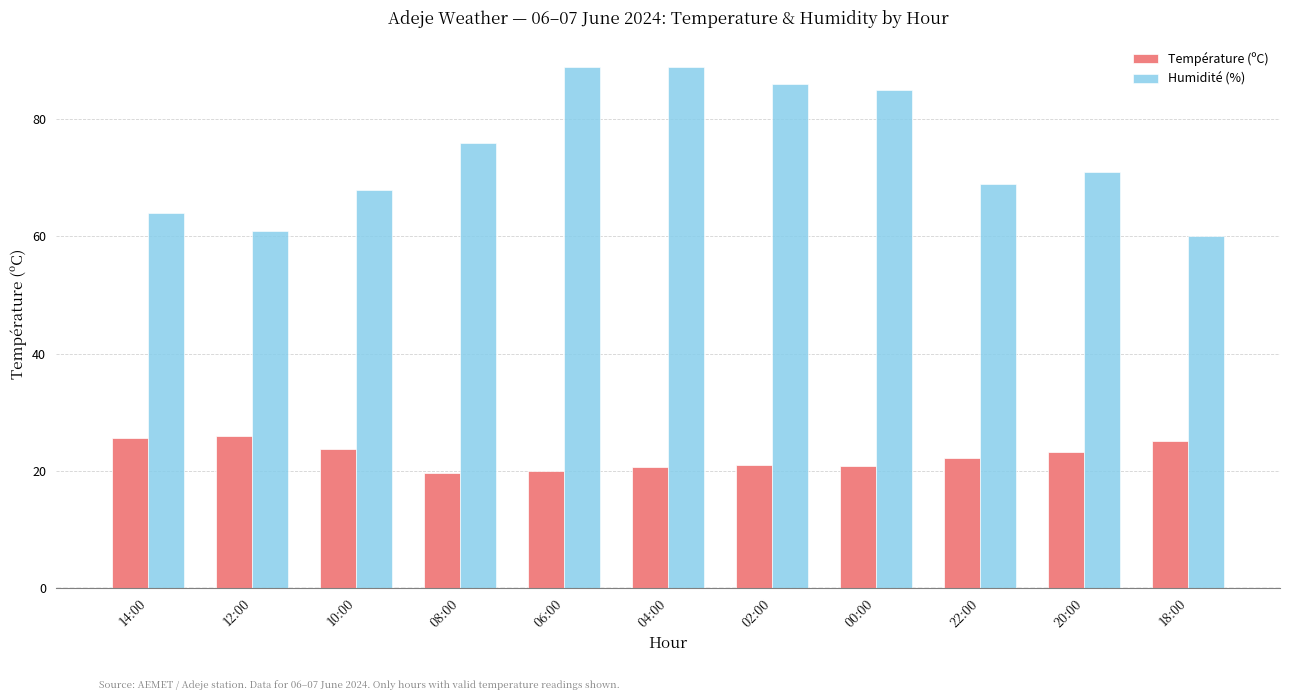

Is the value of Température (ºC) at 06:00 greater than the value of Humidité (%) at 22:00?

No